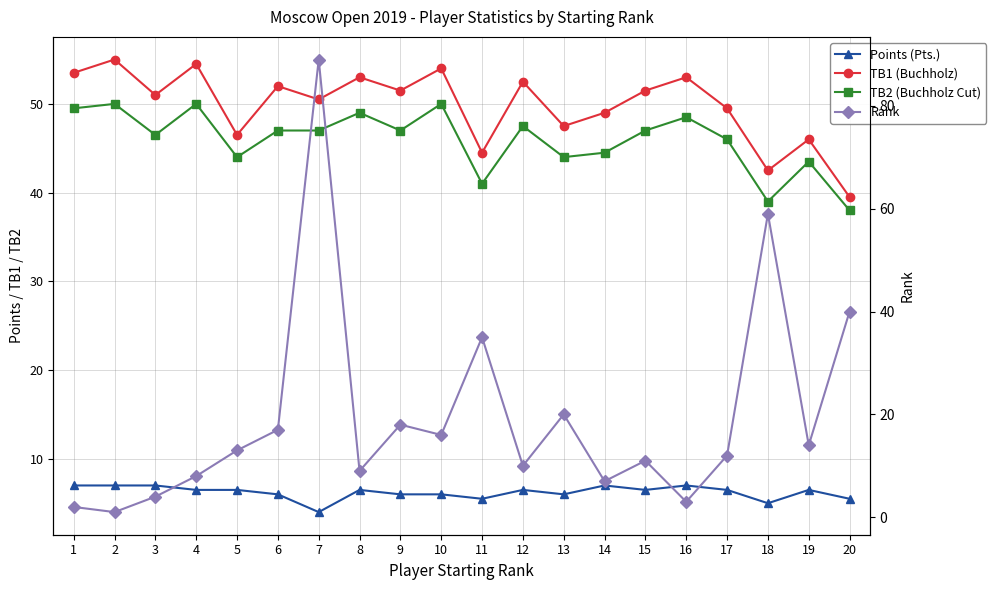

Which label corresponds to the smallest value in the chart?

2